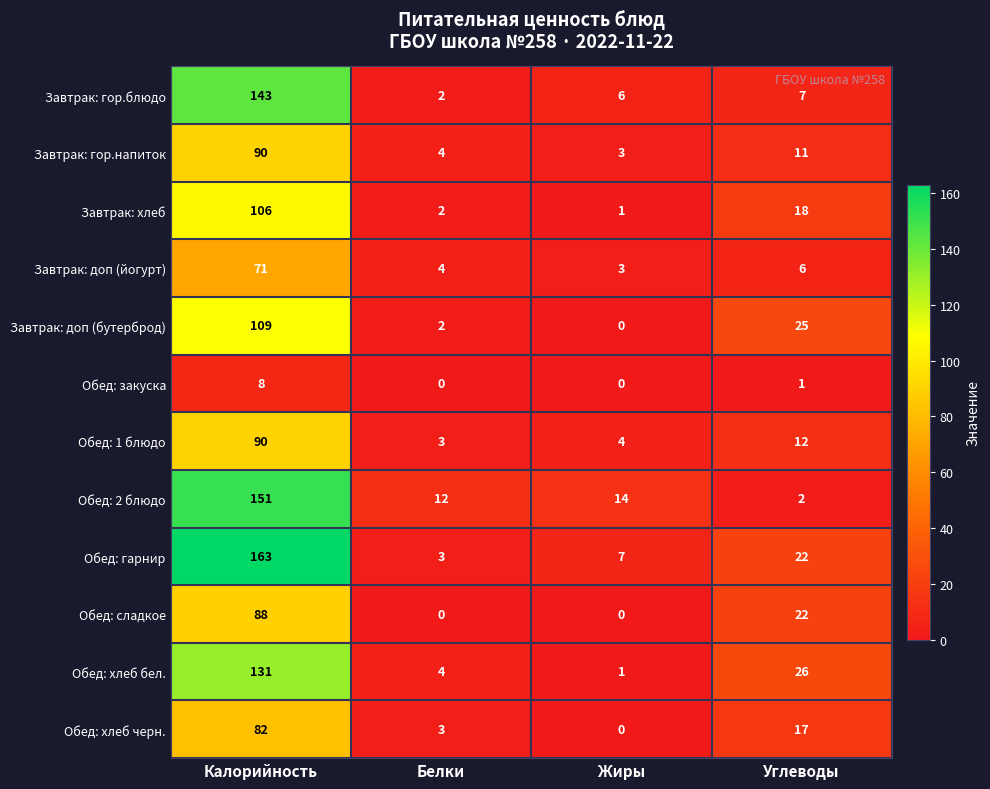

Which series has the widest spread of values?

Обед: гарнир